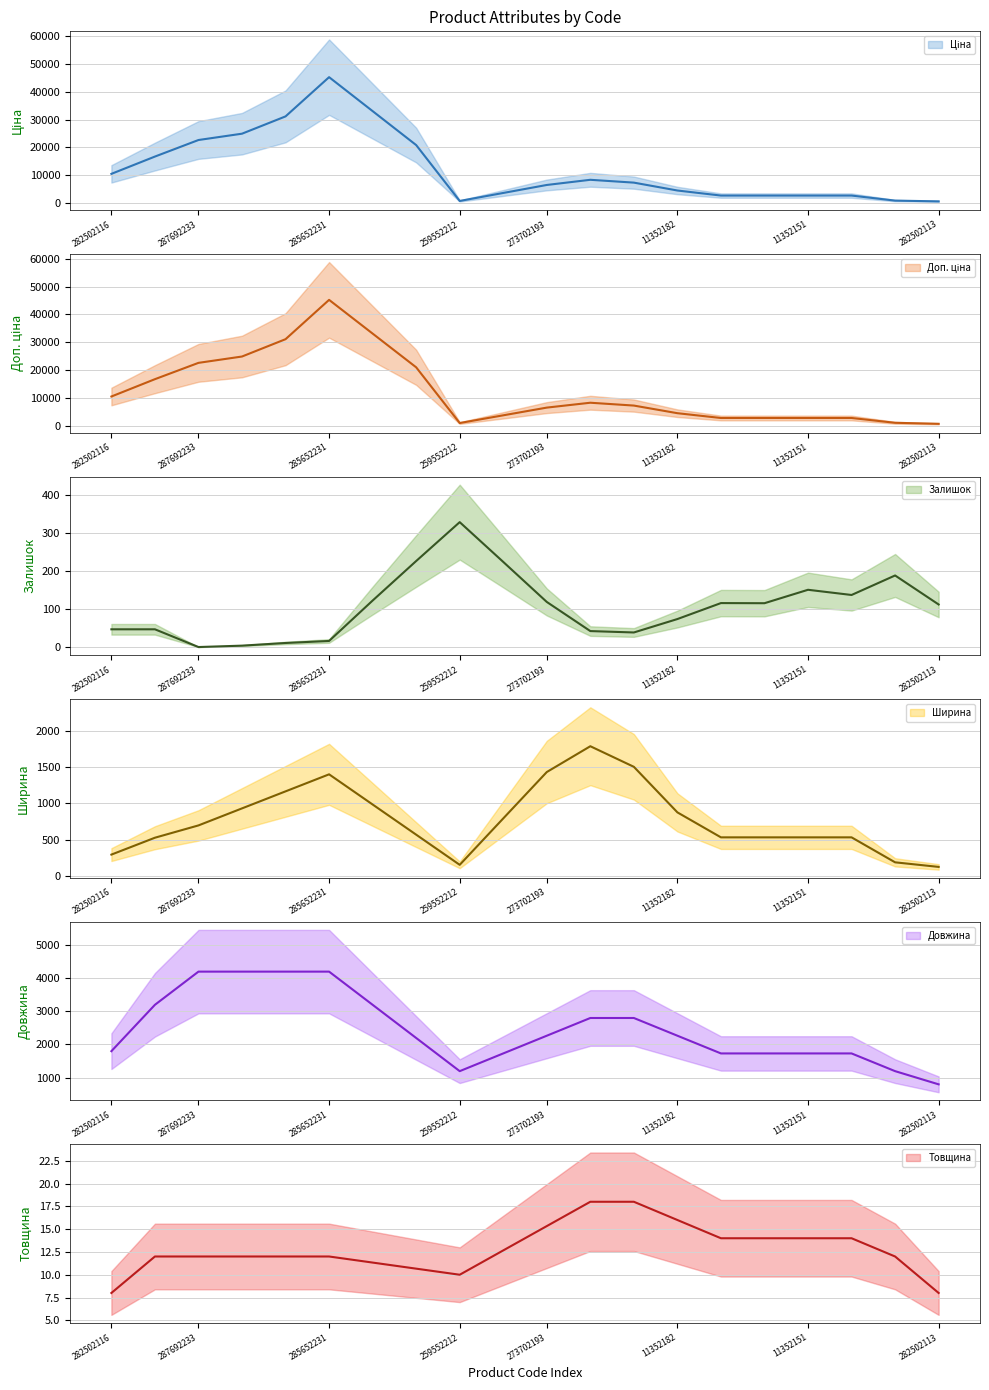

Which category has the lowest value in the Довжина series?

282502113